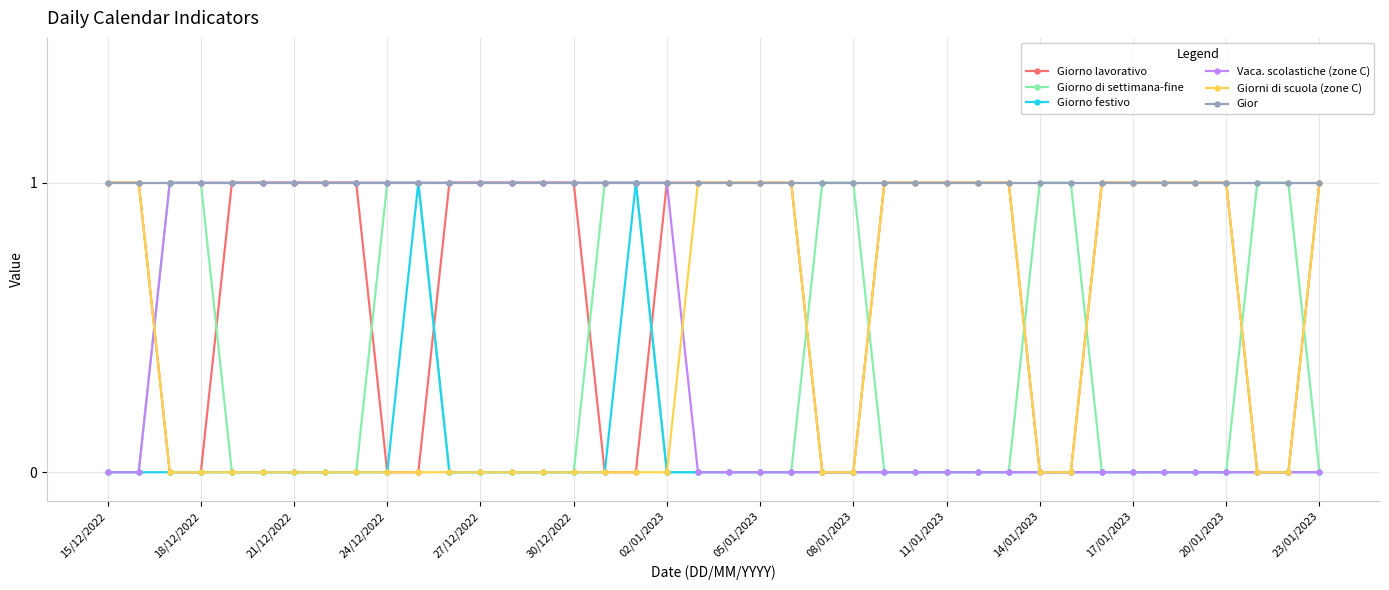

What is the value of the Vaca. scolastiche (zone C) point at the 3rd from the left?

1